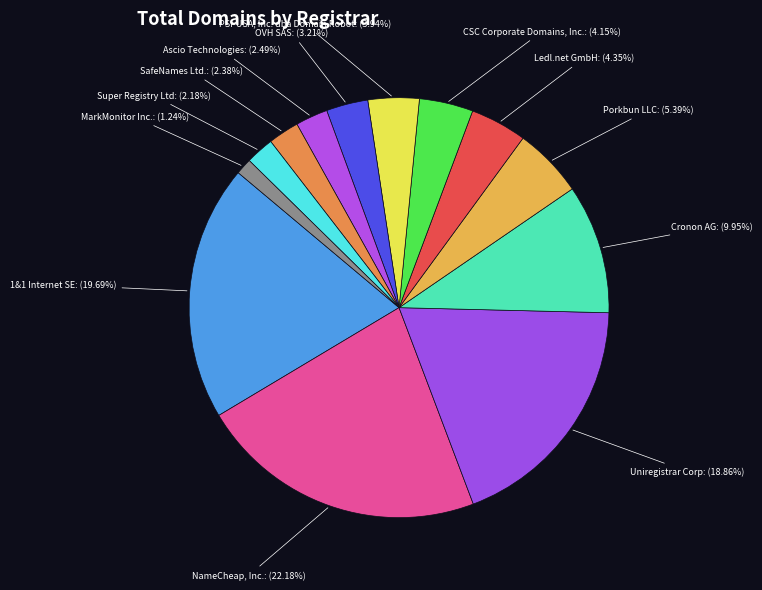

True or false: Ledl.net GmbH accounts for 4% of the total.

True